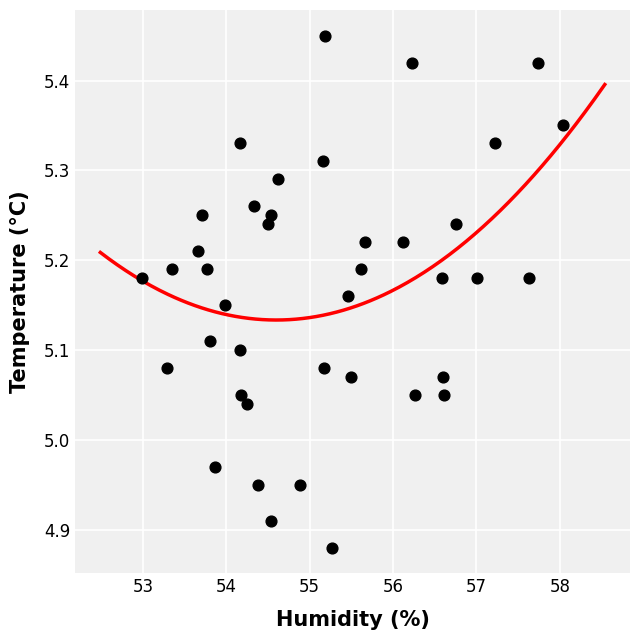

What is the range of Y values (max minus min)?

0.6